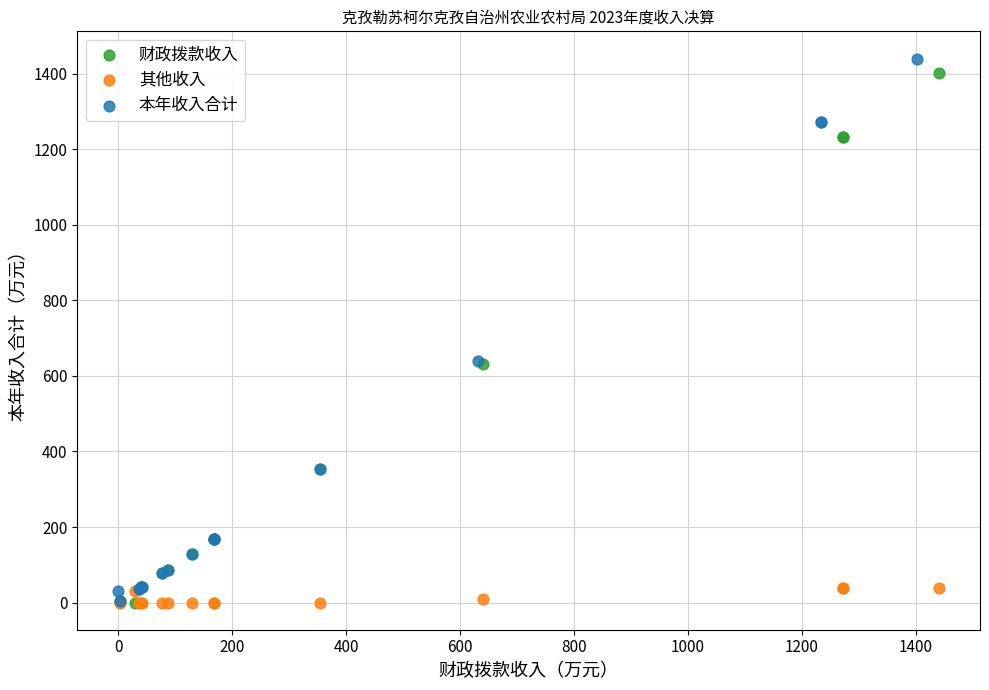

Which series has the largest Y range (max minus min)?

本年收入合计